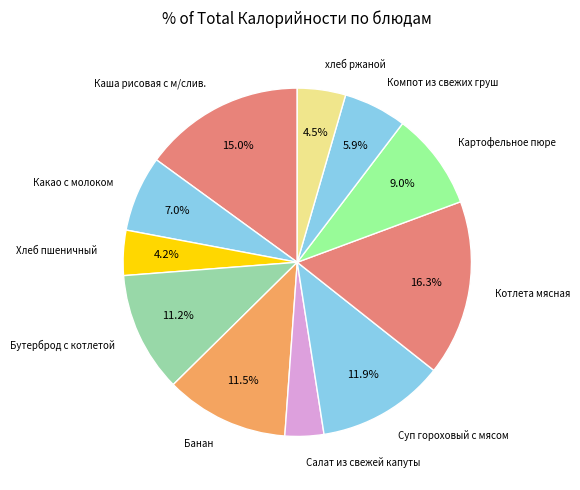

How many slices are in this pie chart?

11